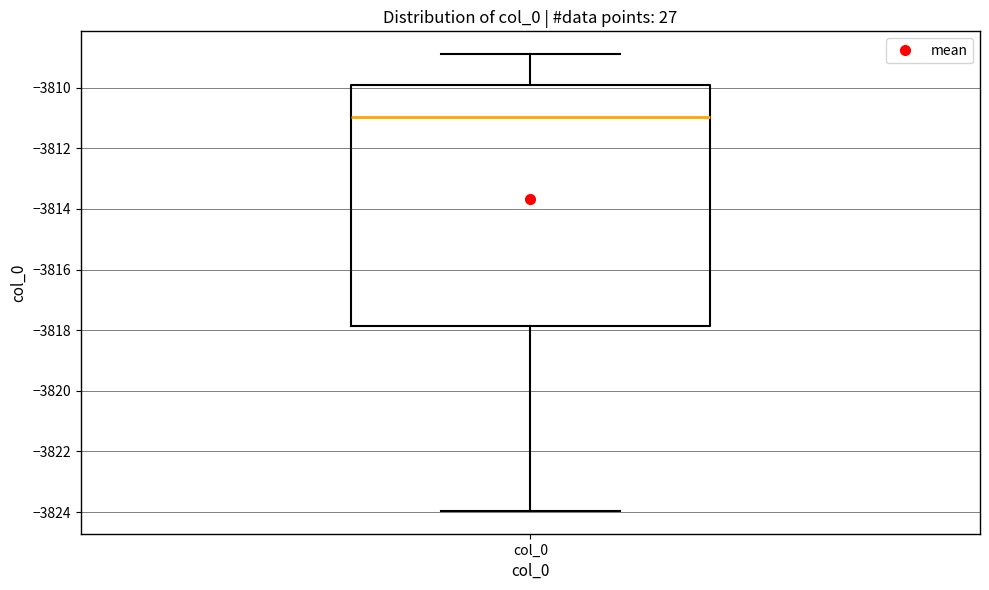

Read this box plot against the y-axis: the position of the median line, the range covered by the box, and the ends of both whiskers. The values are not printed on the chart, so give them approximately, as read against the axis.

median -3811.0, box -3817.8 to -3810.0, whiskers -3824.0 to -3808.8